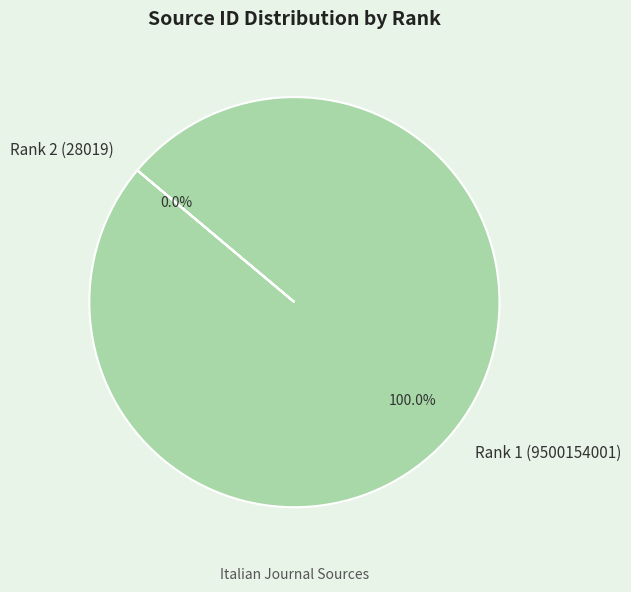

True or false: Rank 1 (9500154001) accounts for 99% of the total.

False